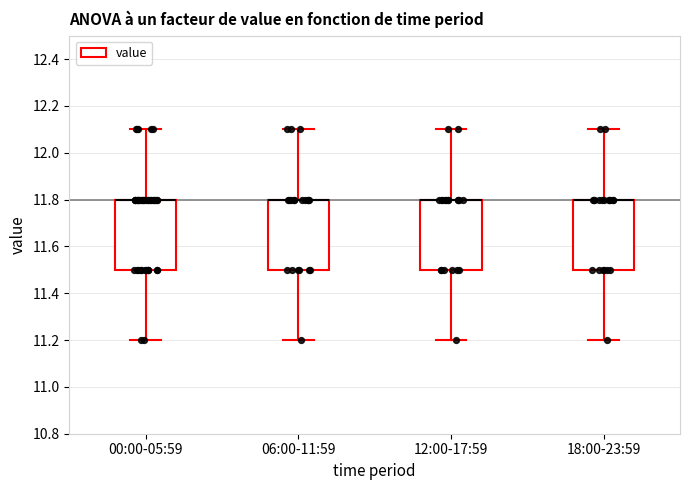

Reading left to right, transcribe this box plot: for each box, give where its median line is, the range the box spans, and where its two whiskers end, as read against the y-axis. The values are not printed on the chart, so give them approximately, as read against the axis.

00:00-05:59: median 11.8 (drawn on the box's upper edge), box 11.5 to 11.8, whiskers 11.2 to 12.1
06:00-11:59: median 11.8 (drawn on the box's upper edge), box 11.5 to 11.8, whiskers 11.2 to 12.1
12:00-17:59: median 11.8 (drawn on the box's upper edge), box 11.5 to 11.8, whiskers 11.2 to 12.1
18:00-23:59: median 11.8 (drawn on the box's upper edge), box 11.5 to 11.8, whiskers 11.2 to 12.1